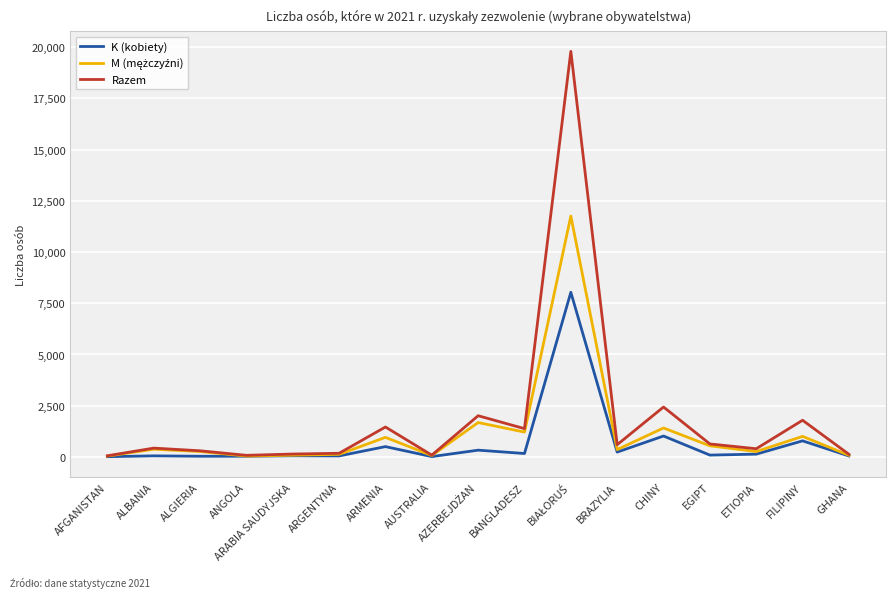

What is the greatest value displayed?

19788